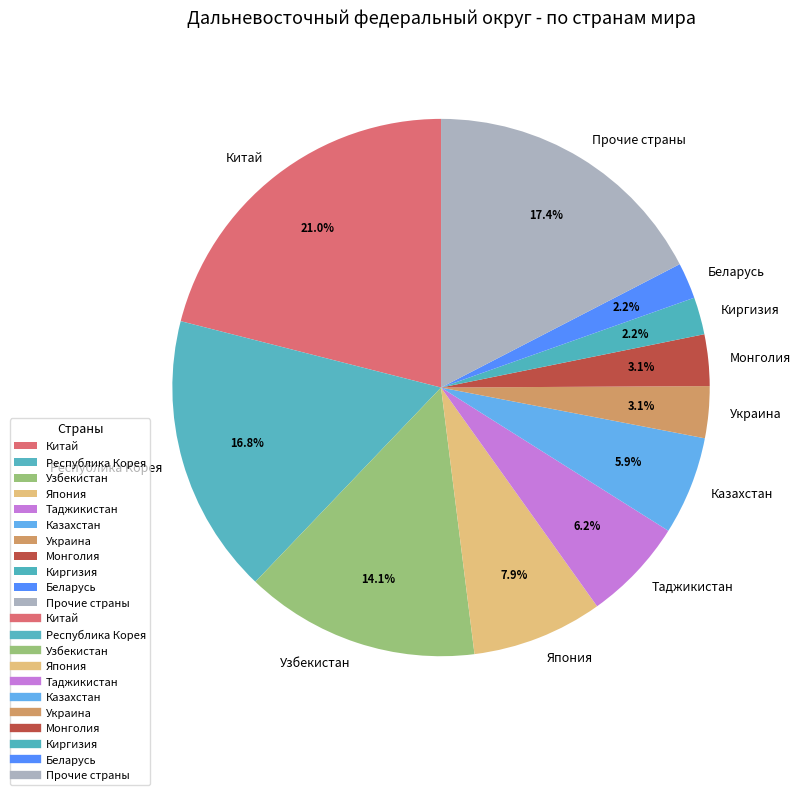

Which has a higher value, Китай or Узбекистан?

Китай